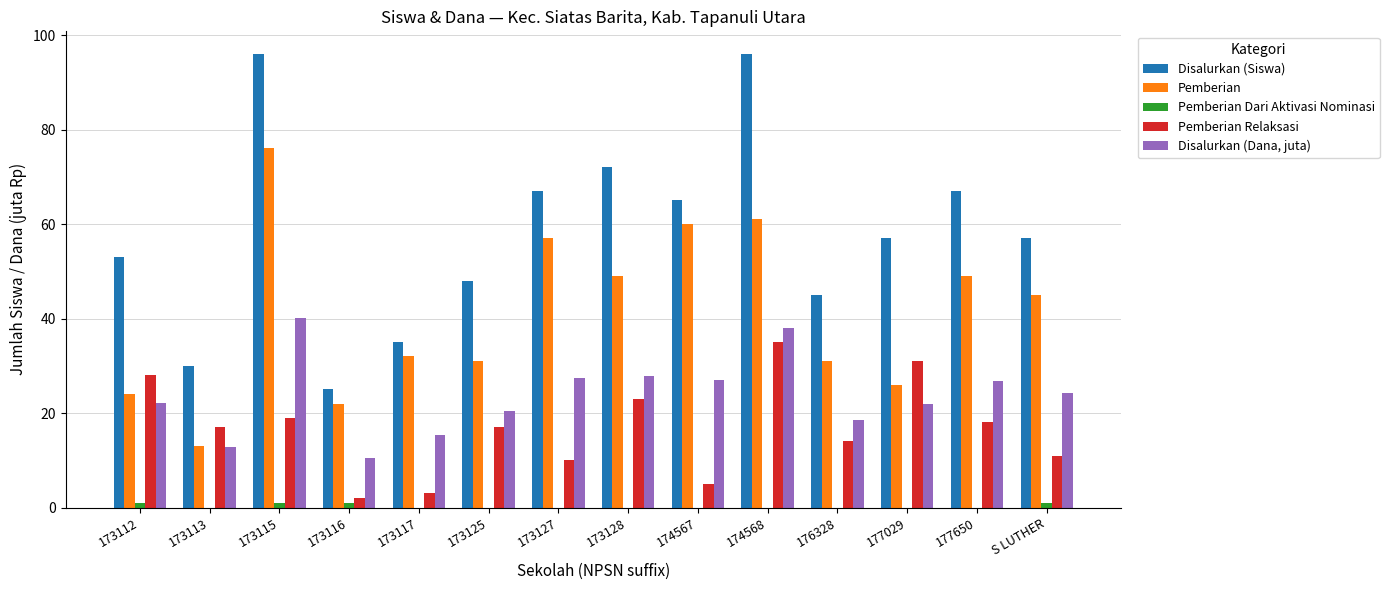

Which category has the highest value in the Disalurkan (Dana, juta) series?

173115